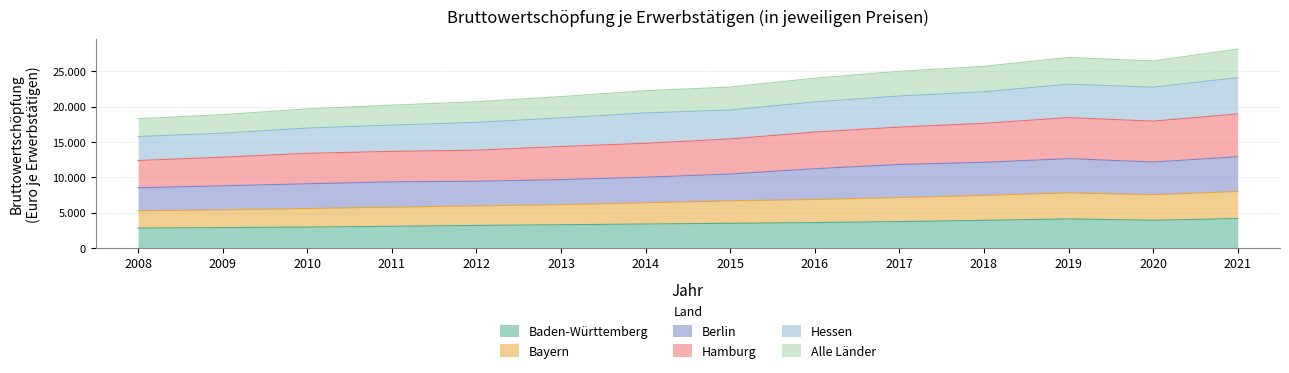

True or false: Baden-Württemberg has a value of 5841 at 2018.

False